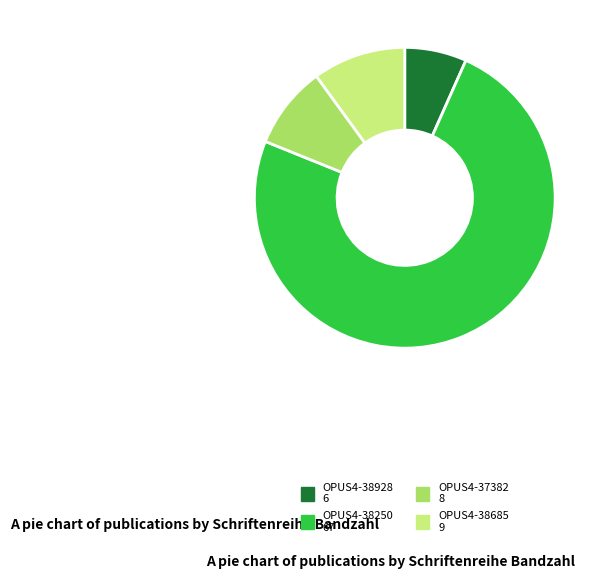

Which category has the biggest portion of the pie?

OPUS4-38250